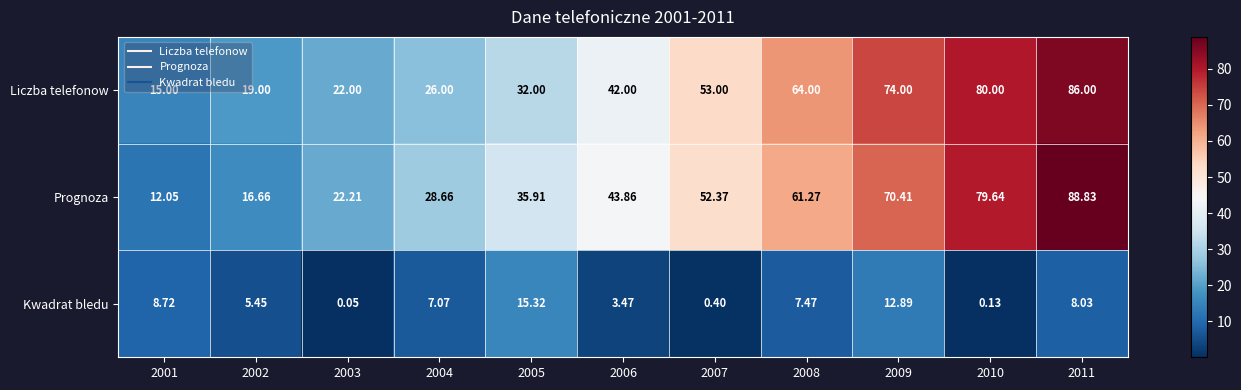

Is the value of Liczba telefonow at 2010 greater than the value of Prognoza at 2011?

No